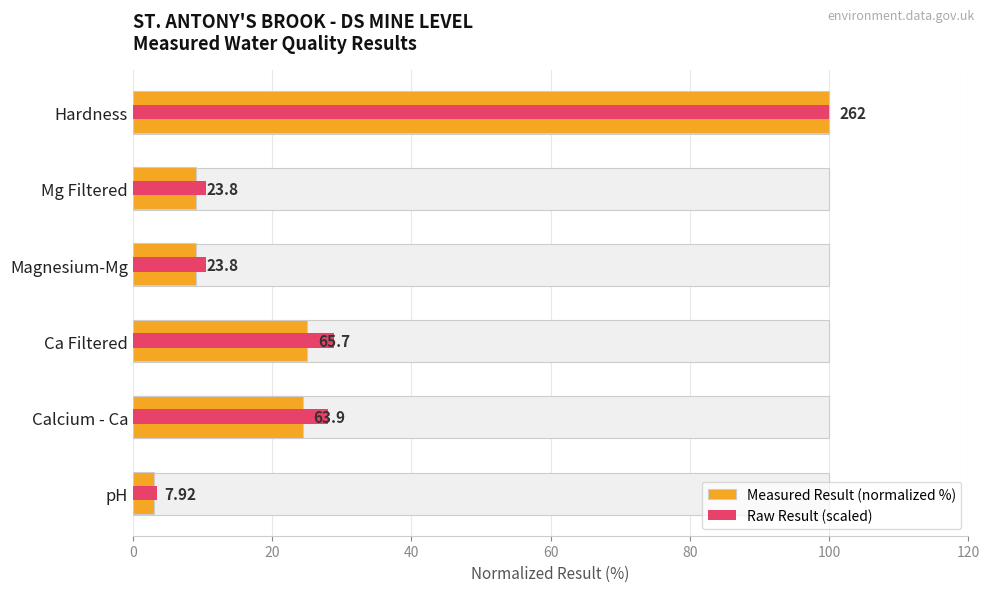

List the series in order of their peak value, lowest first.

Measured Result (normalized %), Raw Result (scaled)